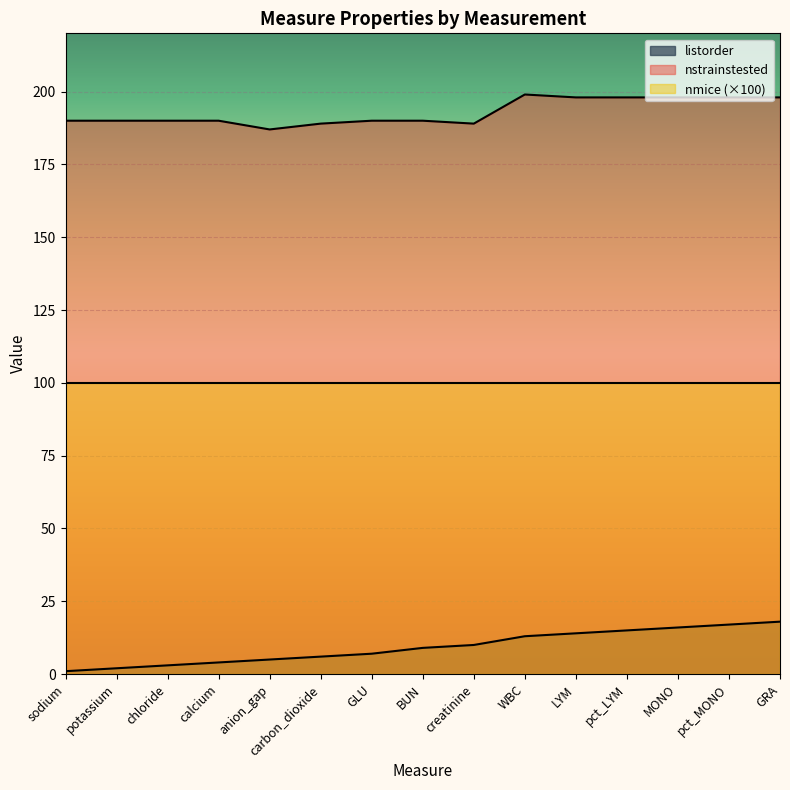

At chloride, list the series in order from smallest to largest.

listorder, nmice (×100), nstrainstested